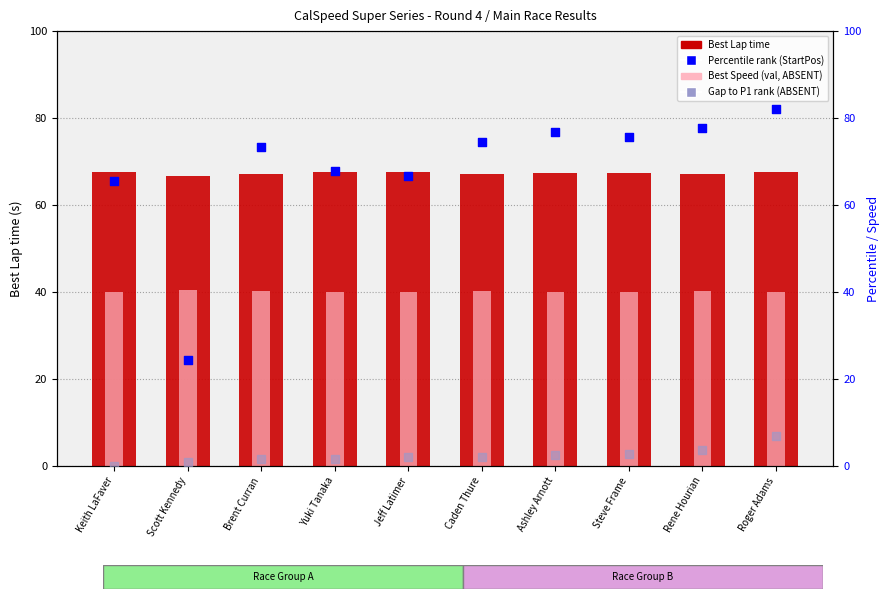

What is the total value across all series at Rene Hourian?

188.8